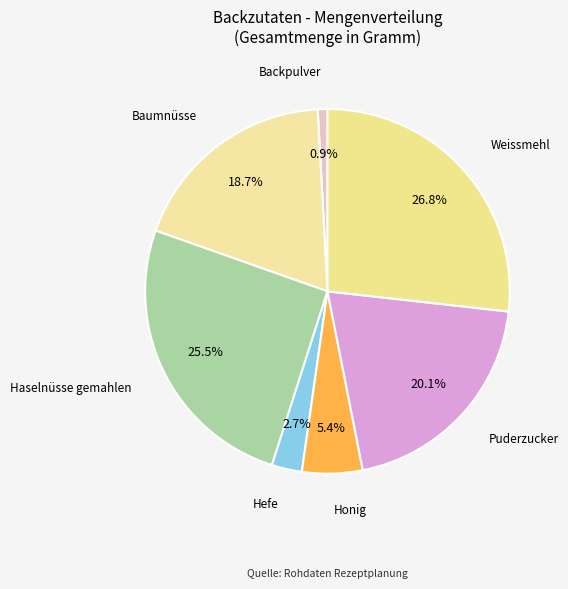

How many segments does this pie chart have?

7